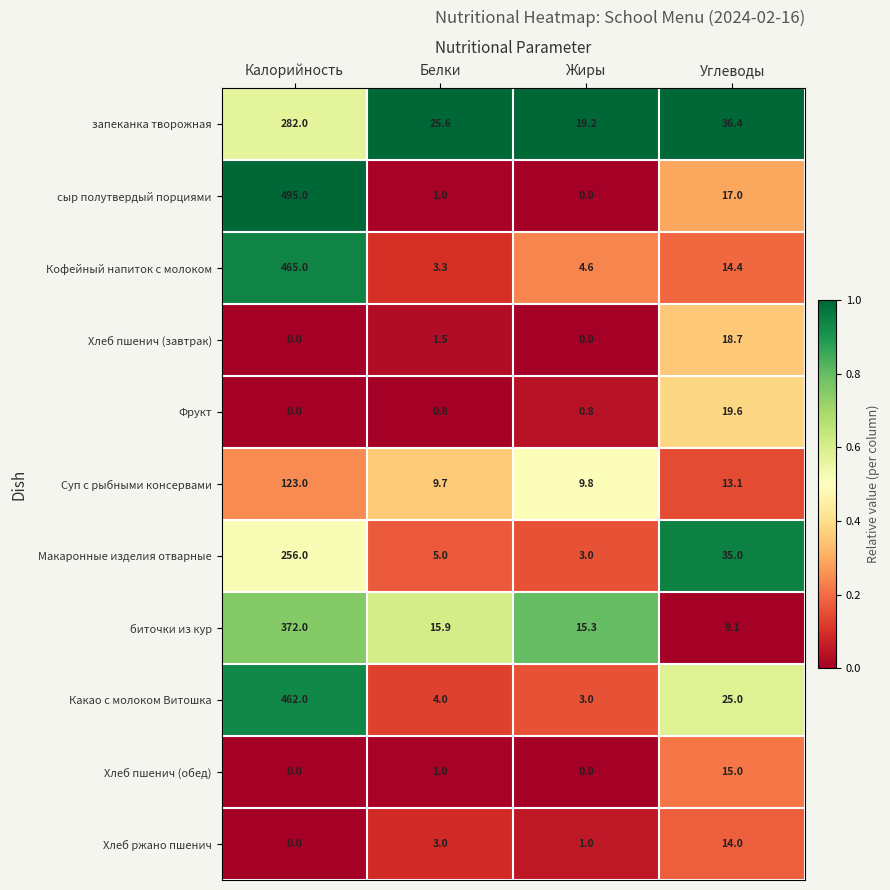

What is the sum of all сыр полутвердый порциями values?

513.0